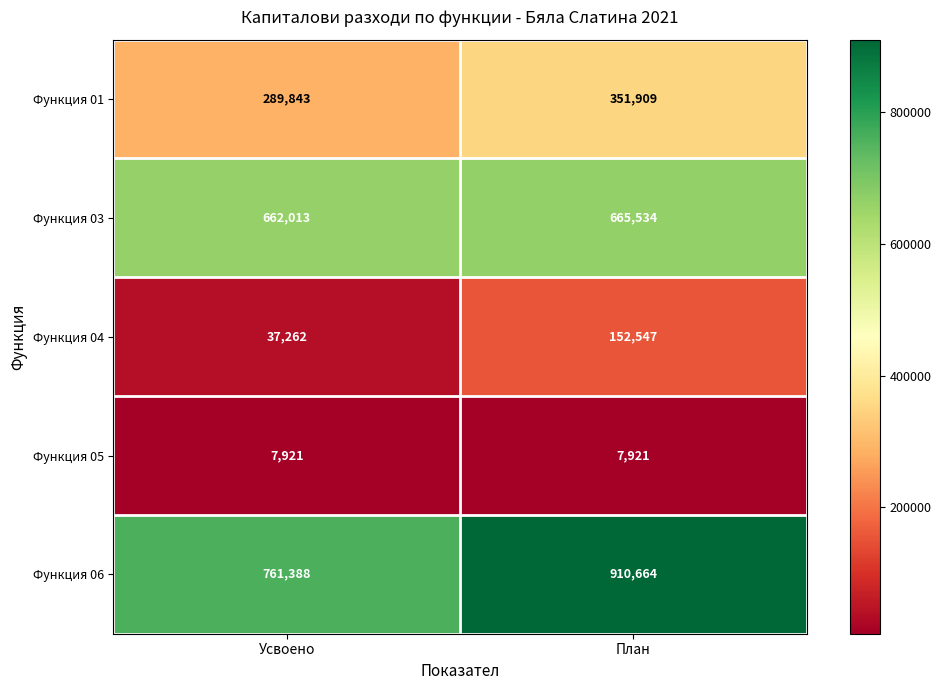

Reading left to right, transcribe all the data shown in this chart.

Функция 01: Усвоено=289843	План=351909
Функция 03: Усвоено=662013	План=665534
Функция 04: Усвоено=37262	План=152547
Функция 05: Усвоено=7921	План=7921
Функция 06: Усвоено=761388	План=910664